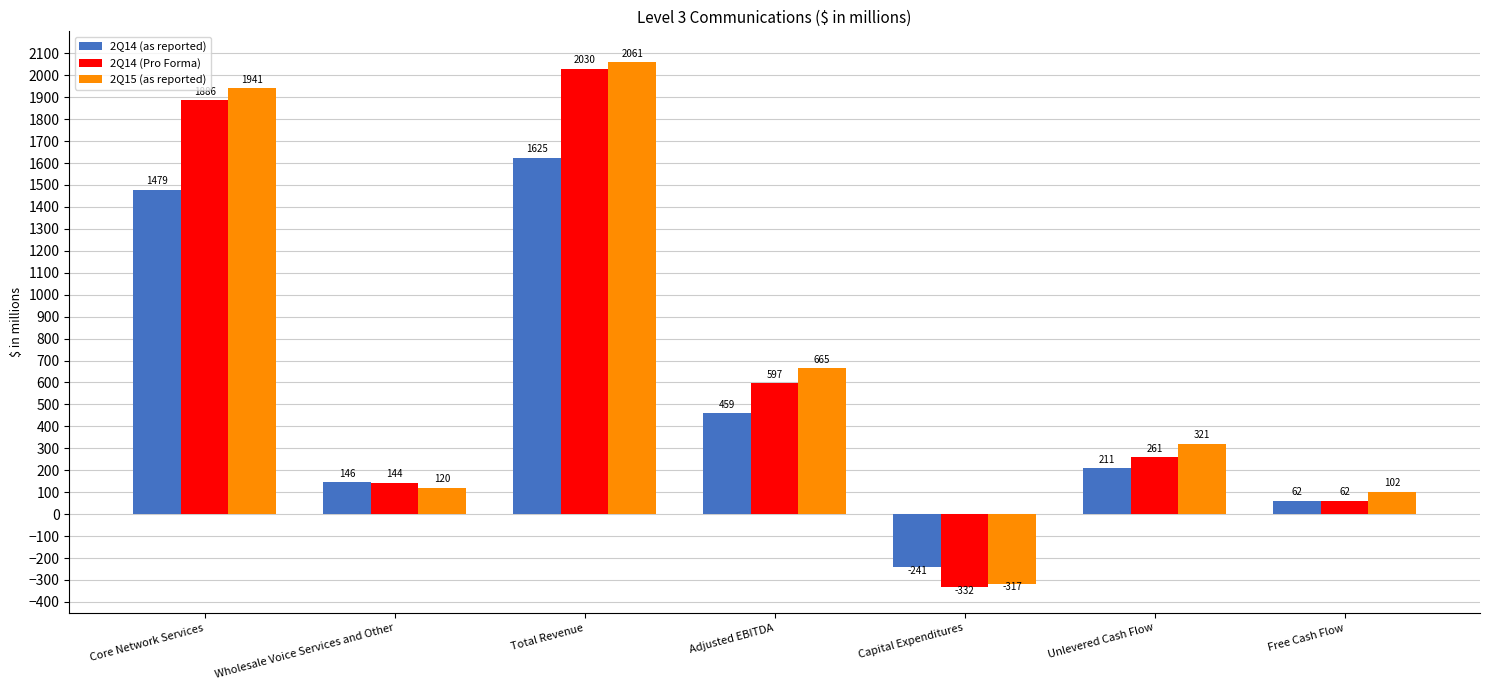

At Adjusted EBITDA, list the series in order from smallest to largest.

2Q14 (as reported), 2Q14 (Pro Forma), 2Q15 (as reported)